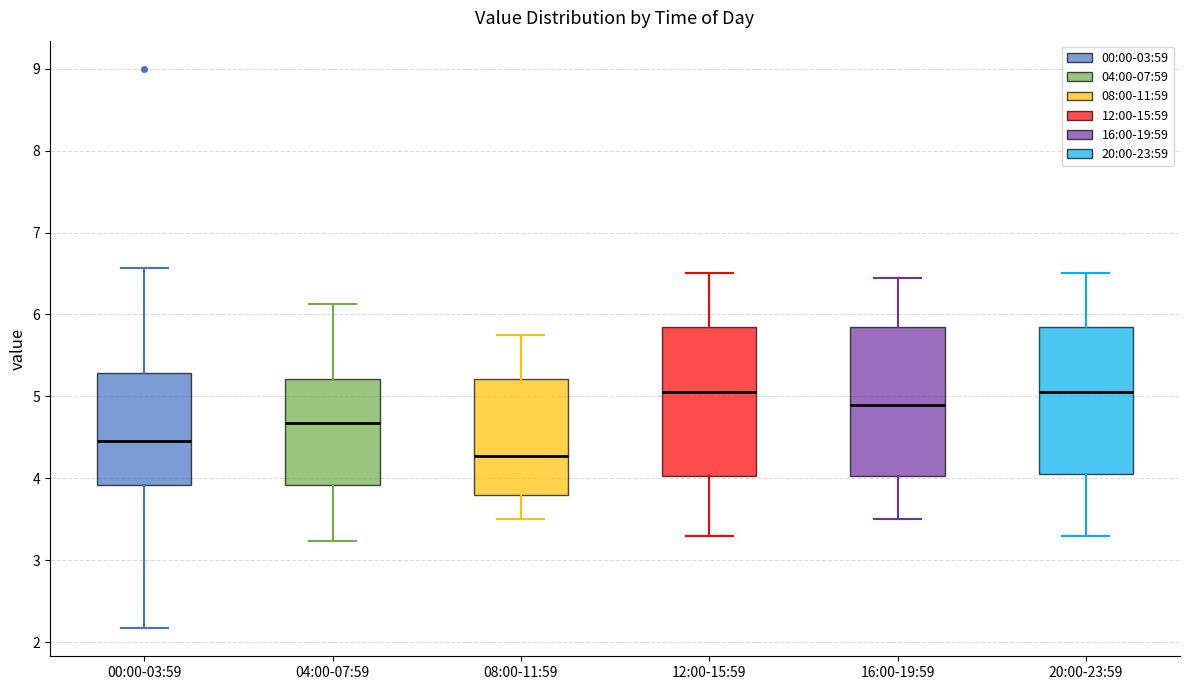

Reading left to right, transcribe this box plot: for each box, give where its median line is, the range the box spans, and where its two whiskers end, as read against the y-axis. The values are not printed on the chart, so give them approximately, as read against the axis.

00:00-03:59: median 4.5, box 3.9 to 5.3, whiskers 2.2 to 6.6
04:00-07:59: median 4.7, box 3.9 to 5.2, whiskers 3.2 to 6.1
08:00-11:59: median 4.3, box 3.8 to 5.2, whiskers 3.5 to 5.8
12:00-15:59: median 5.1, box 4.0 to 5.9, whiskers 3.3 to 6.5
16:00-19:59: median 4.9, box 4.0 to 5.9, whiskers 3.5 to 6.5
20:00-23:59: median 5.1, box 4.1 to 5.9, whiskers 3.3 to 6.5